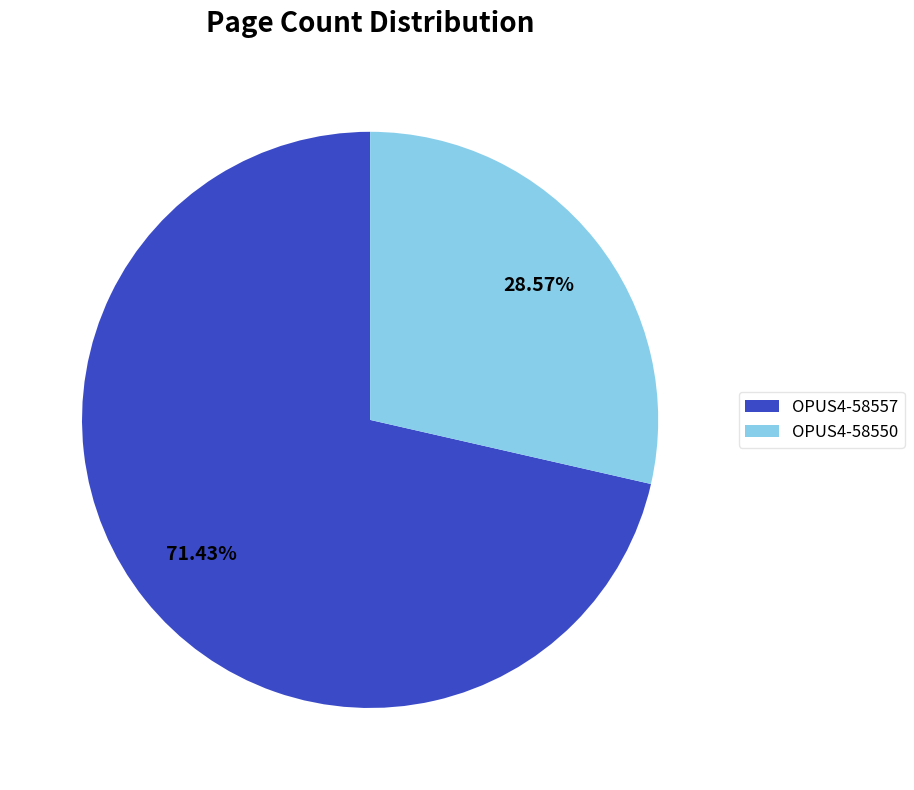

Is OPUS4-58550 the majority of the pie?

No